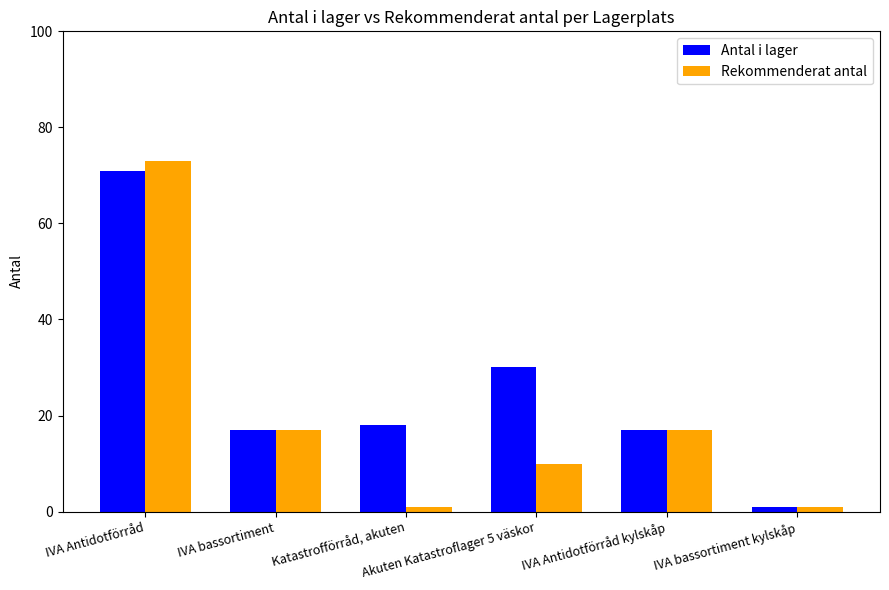

How many bars are there in each group?

2